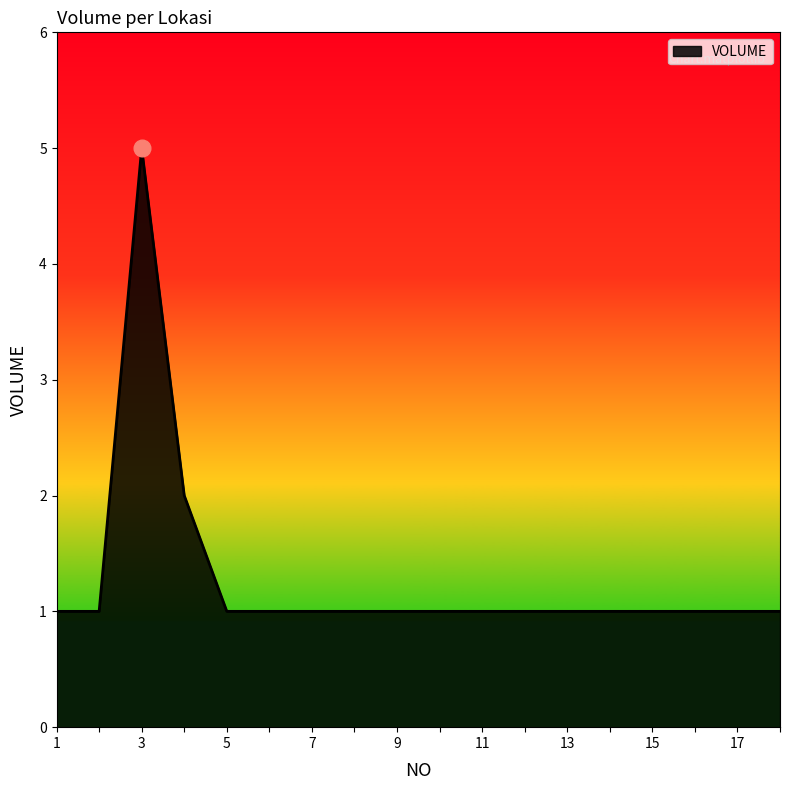

What is the greatest value displayed?

5